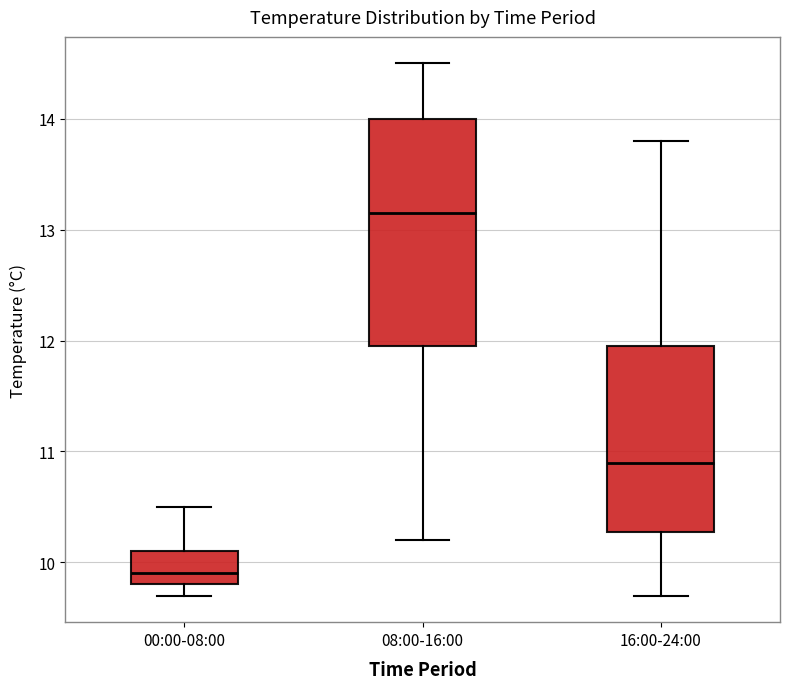

Where does the median line of the box for 08:00-16:00 sit on the y-axis? The values are not printed on the chart, so give them approximately, as read against the axis.

13.2